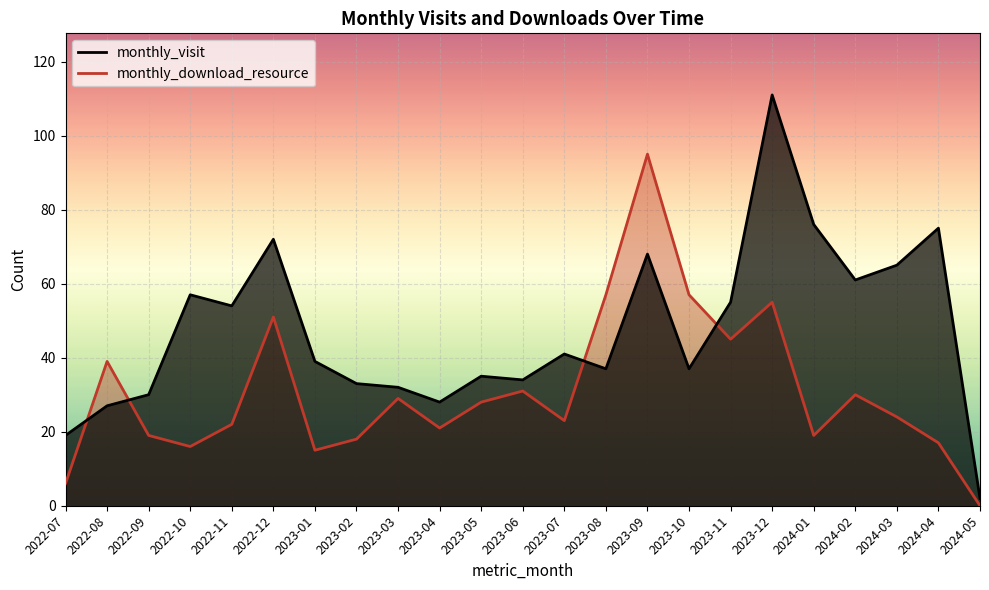

What is the label of the 21st point from the left?

2024-03